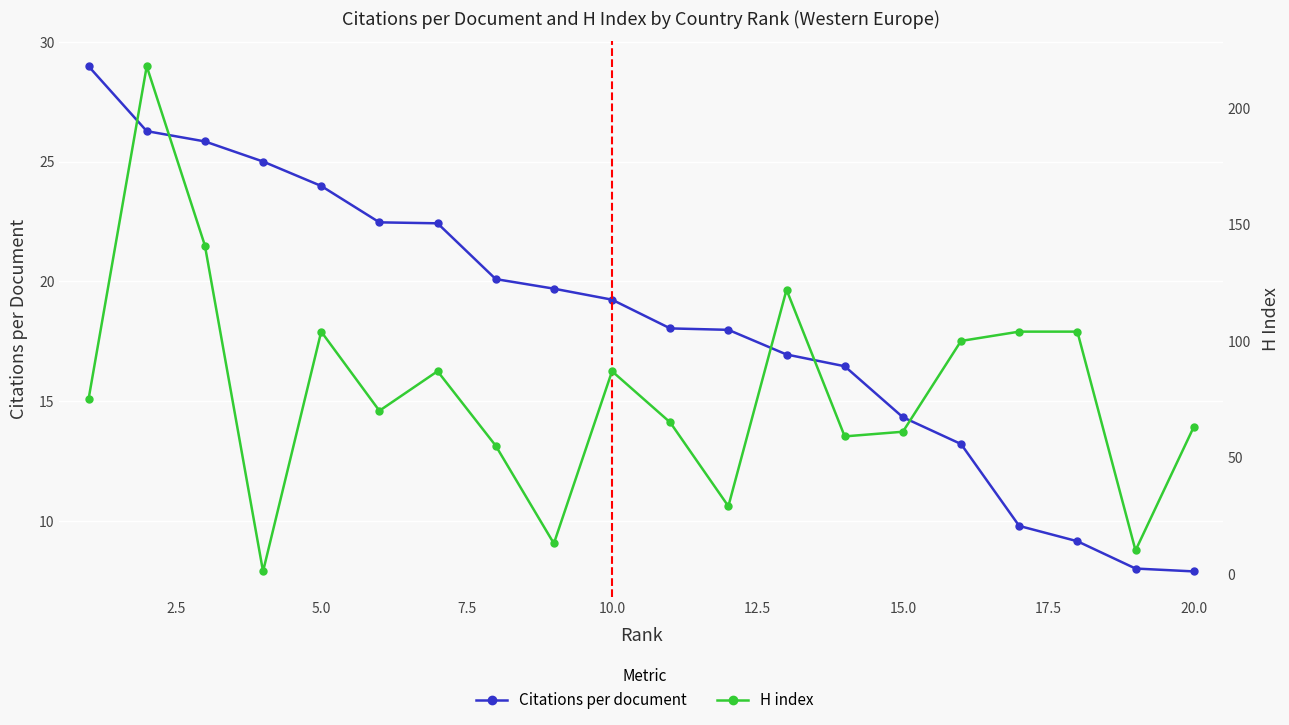

How many lines are shown in the chart?

2